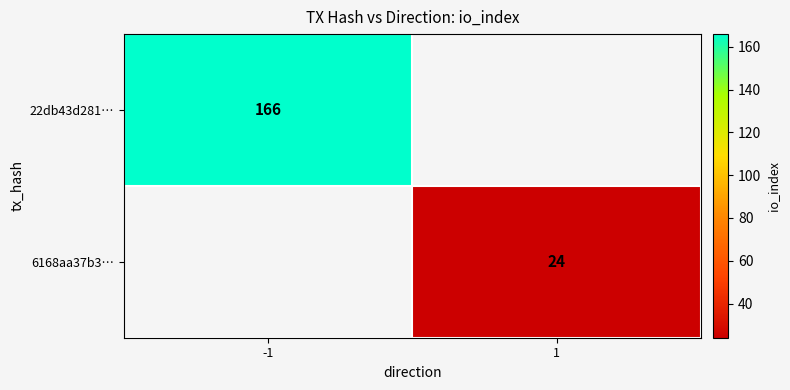

What is the total value across all series at -1?

166